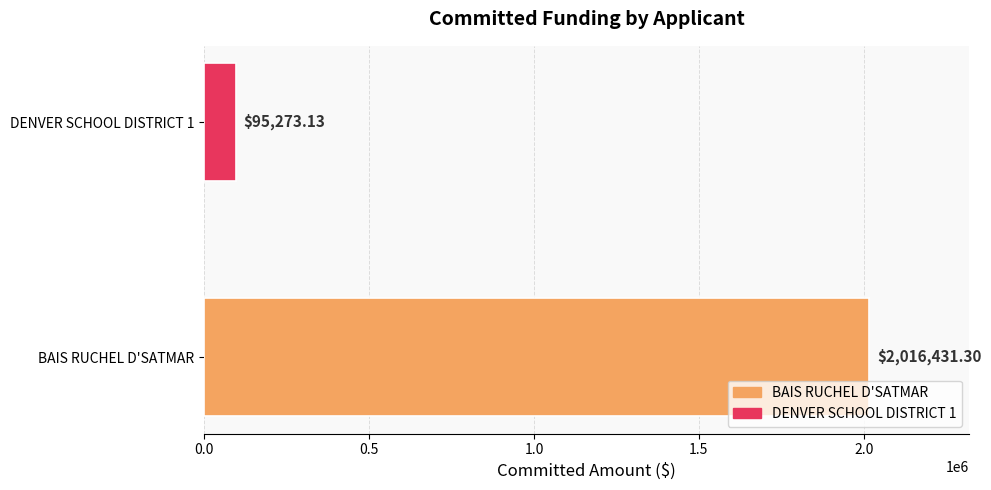

What is the sum of all values?

2111704.4